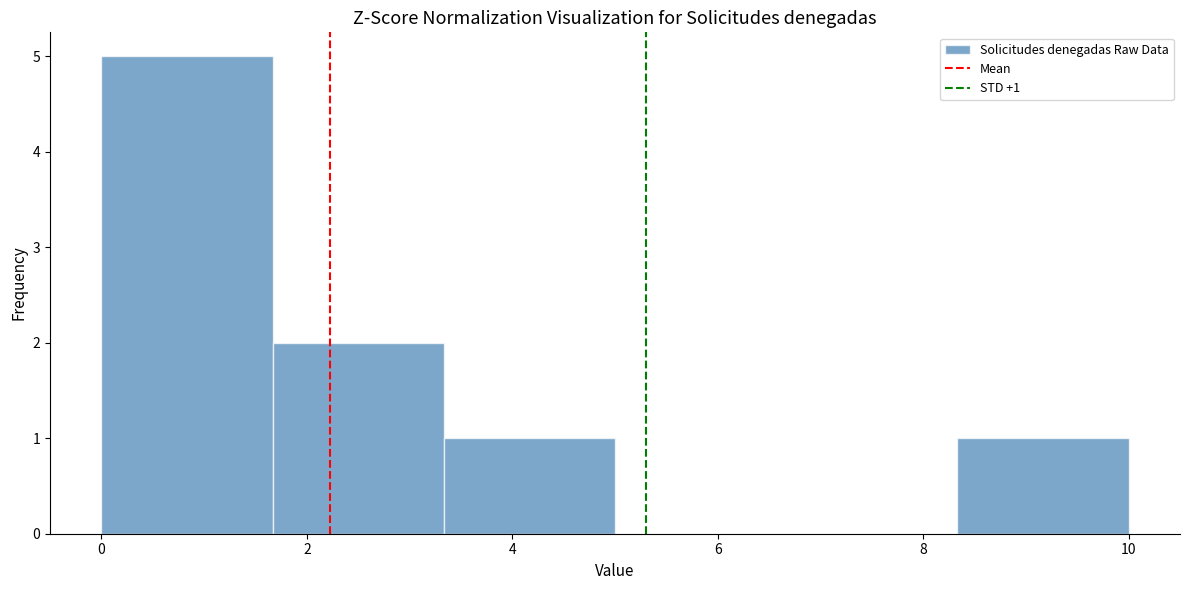

Which range on the x-axis has the tallest bar?

0.0 to 1.6